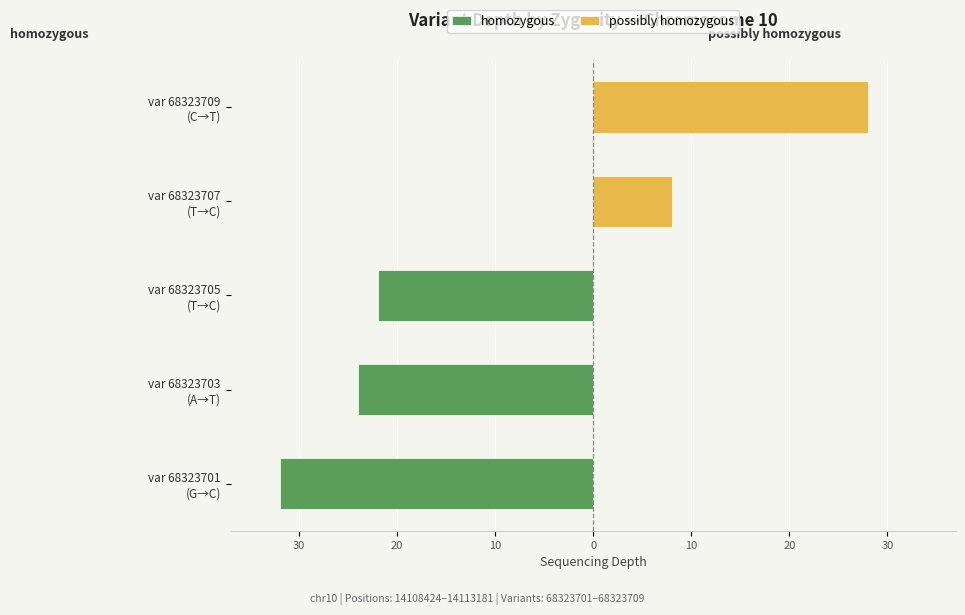

At how many categories does at least one series exceed 9?

1